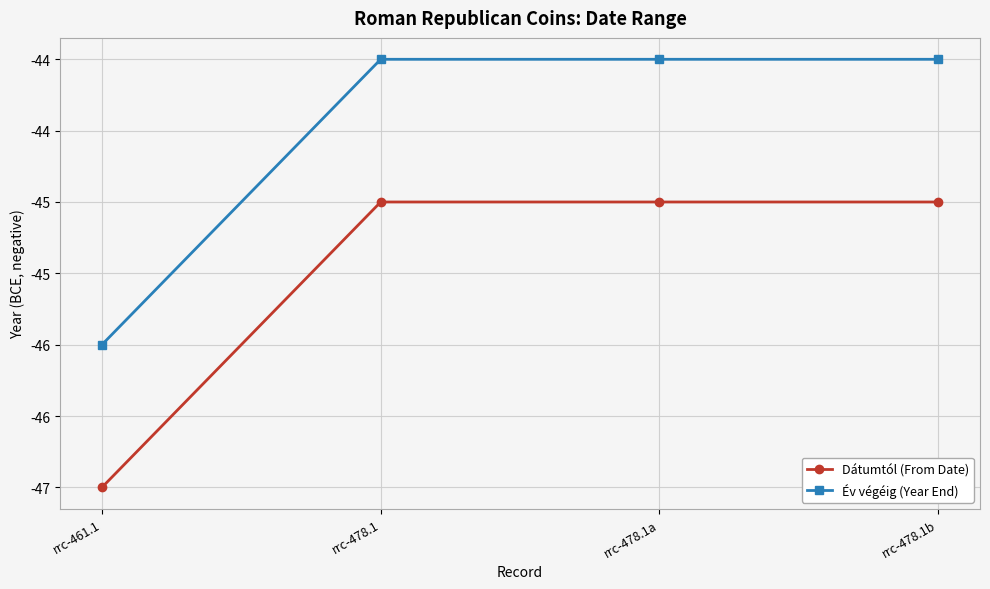

Which series changed the most between rrc-478.1 and rrc-478.1a?

Dátumtól (From Date)